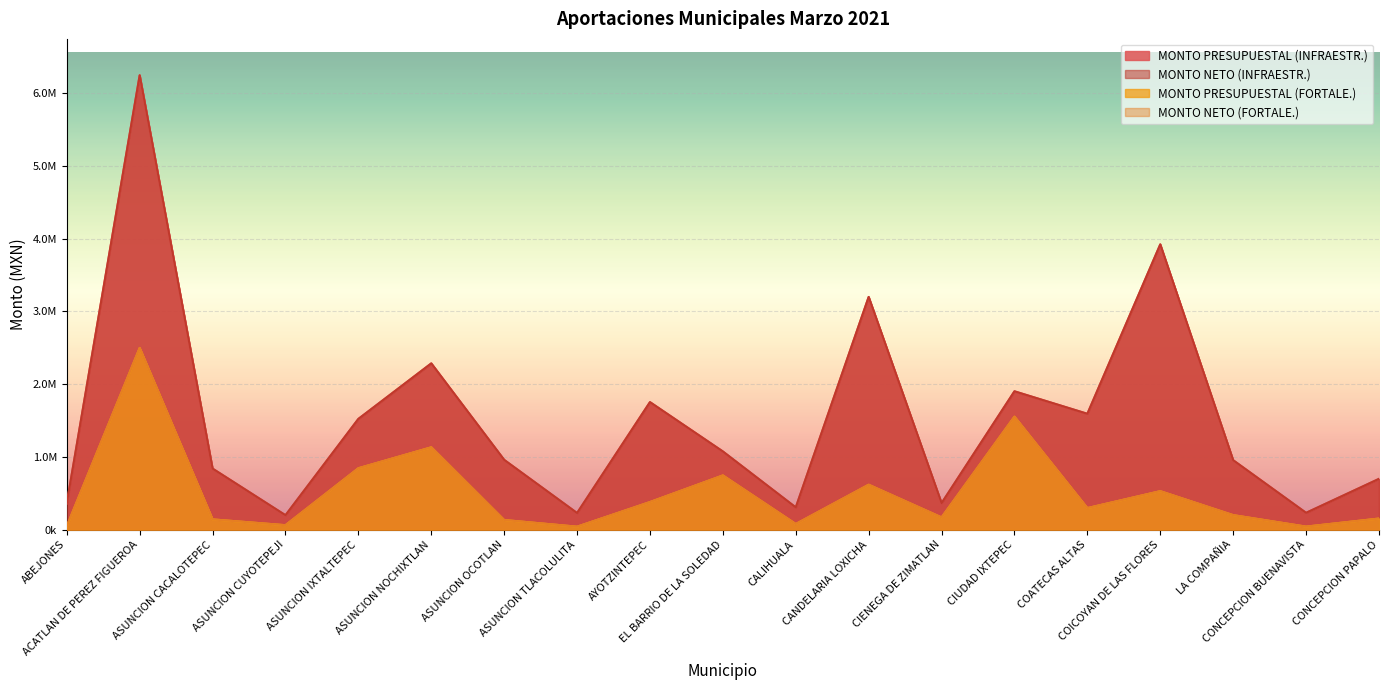

True or false: MONTO PRESUPUESTAL (INFRAESTR.) and MONTO PRESUPUESTAL (FORTALE.) cross at least once.

False